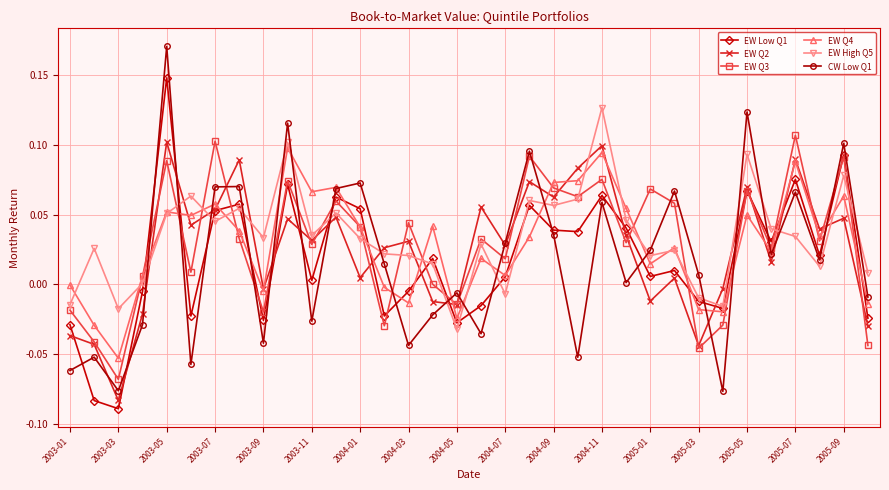

How many data points in EW Q2 are above 0?

23